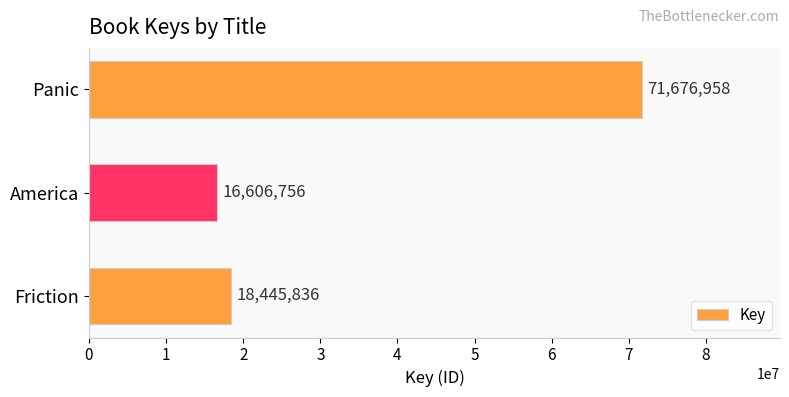

Rank the categories by value from highest to lowest.

Panic, Friction, America